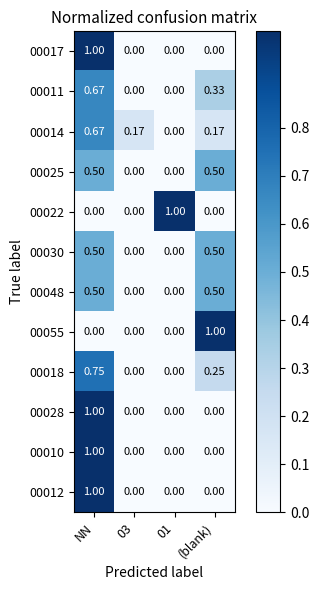

Is the value of 00010 at NN greater than the value of 00030 at (blank)?

Yes